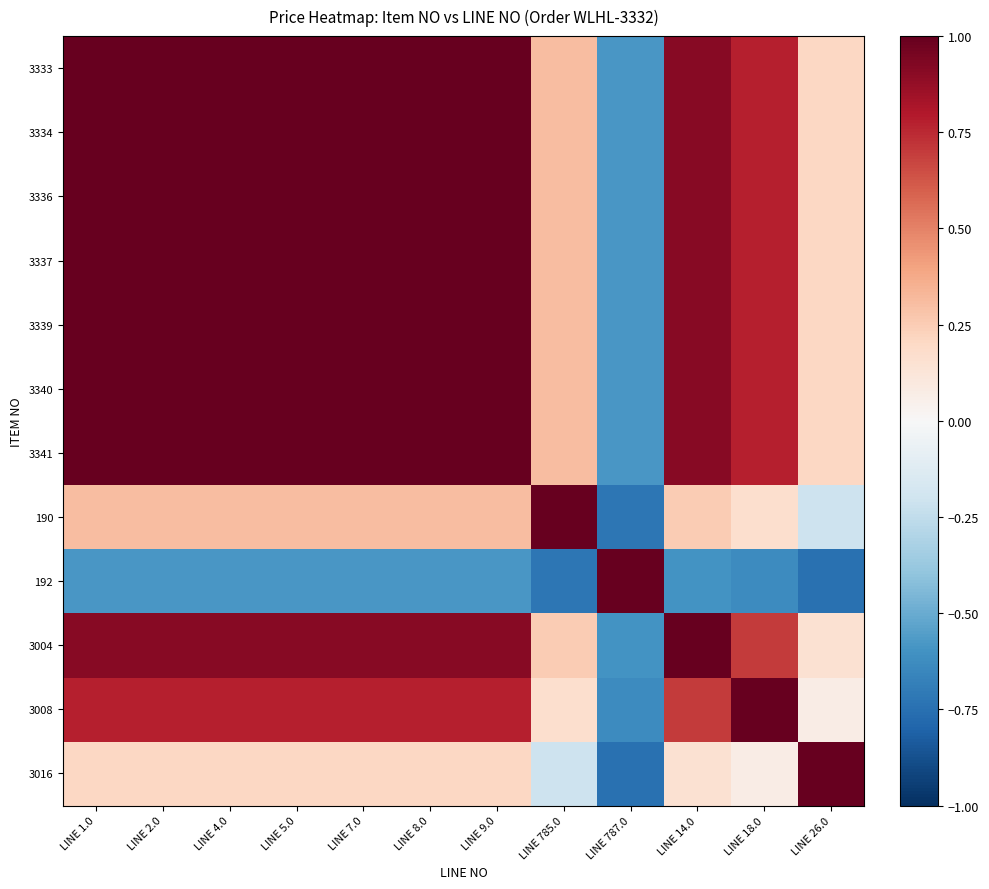

Rank the series by their maximum value, from highest to lowest.

3333, 3334, 3336, 3337, 3339, 3340, 3341, 190, 192, 3004, 3008, 3016